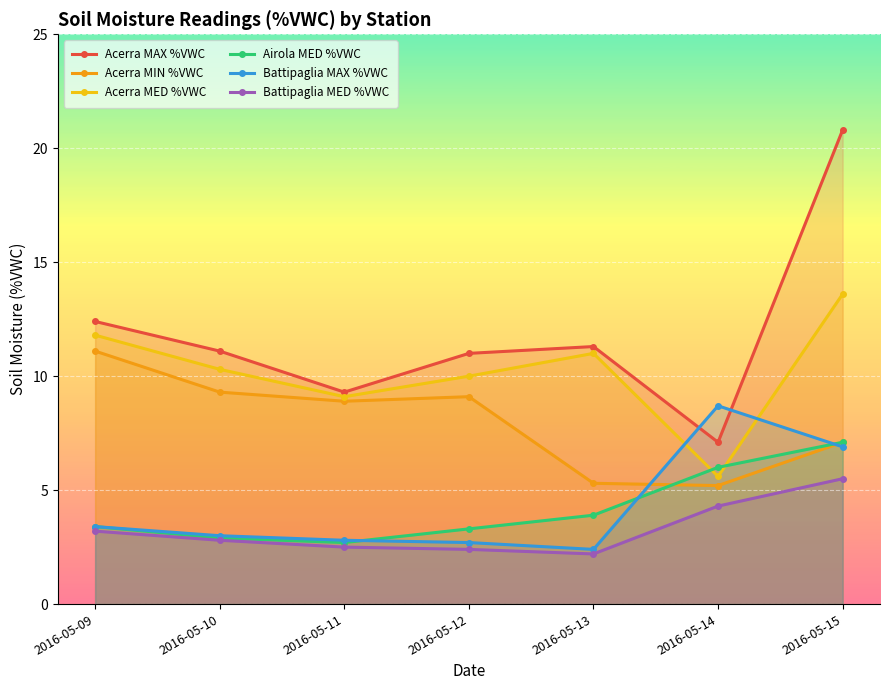

Where do Acerra MAX %VWC and Battipaglia MAX %VWC first cross each other?

2016-05-13 and 2016-05-14